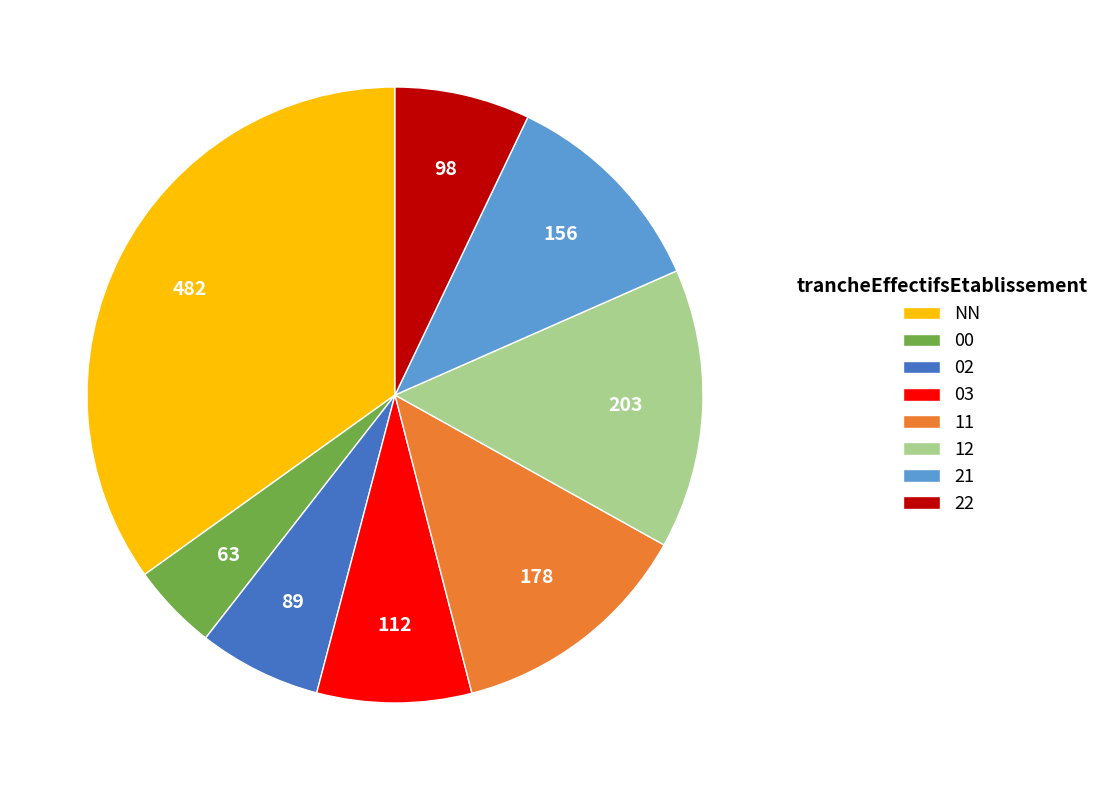

Approximately how many times larger is the value at 22 compared to 21?

0.6